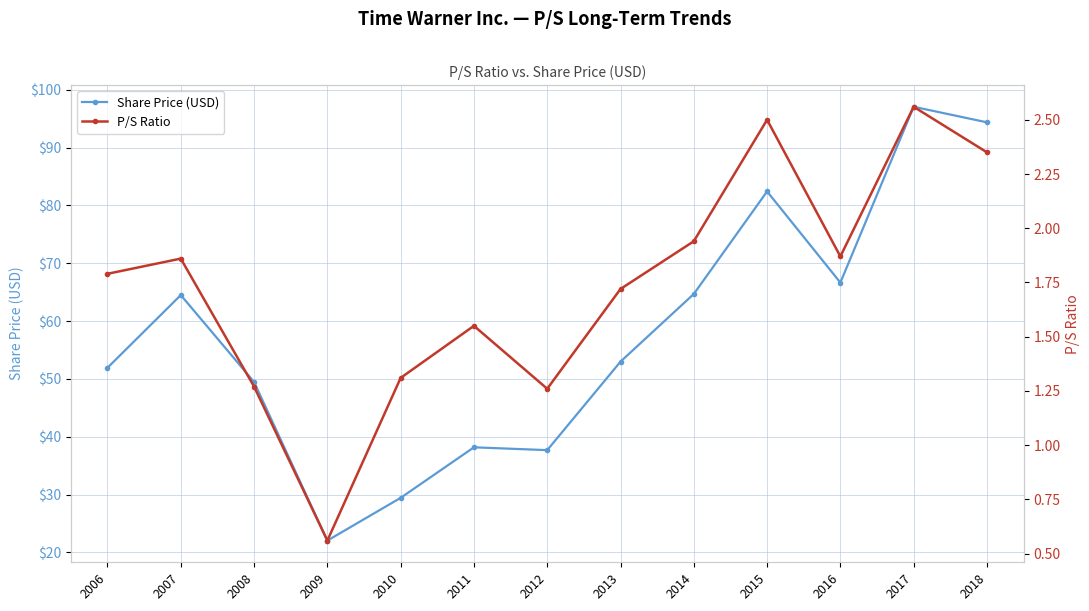

Reading left to right, extract all data points from this chart.

Share Price (USD): 2006=51.9	2007=64.5	2008=49.5	2009=22.1	2010=29.4	2011=38.2	2012=37.7	2013=53.0	2014=64.7	2015=82.4	2016=66.7	2017=97.1	2018=94.4
P/S Ratio: 2006=1.8	2007=1.9	2008=1.3	2009=0.6	2010=1.3	2011=1.6	2012=1.3	2013=1.7	2014=1.9	2015=2.5	2016=1.9	2017=2.6	2018=2.4